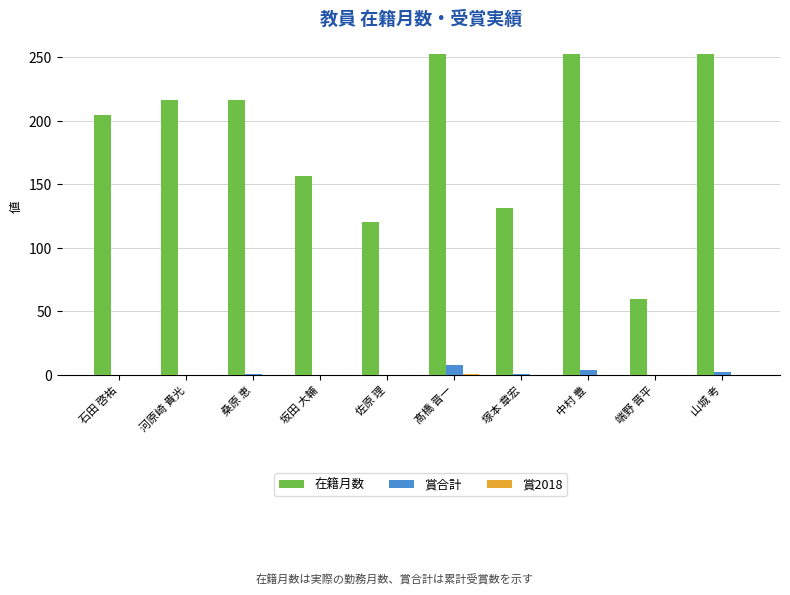

What is the greatest value displayed?

252